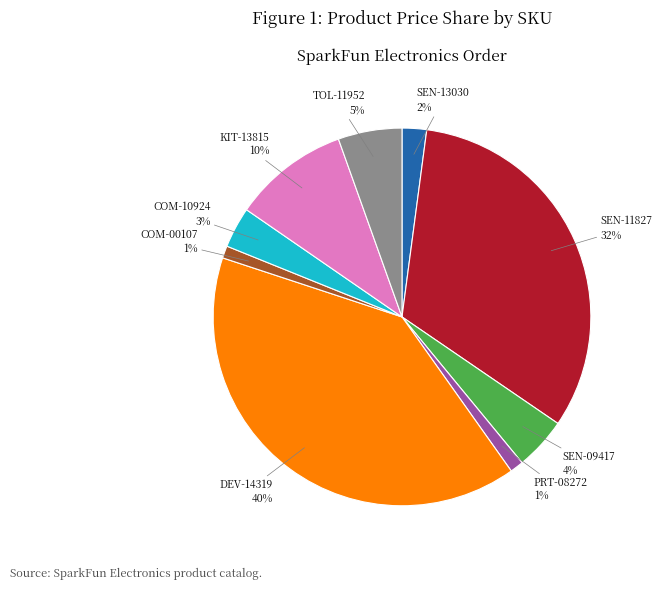

How many slices are in this pie chart?

9